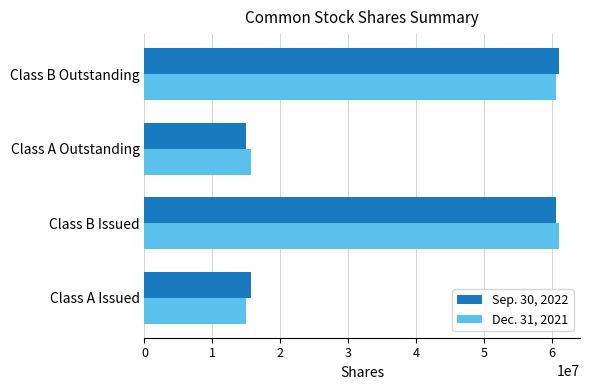

What is the average value of the Sep. 30, 2022 series?

38102779